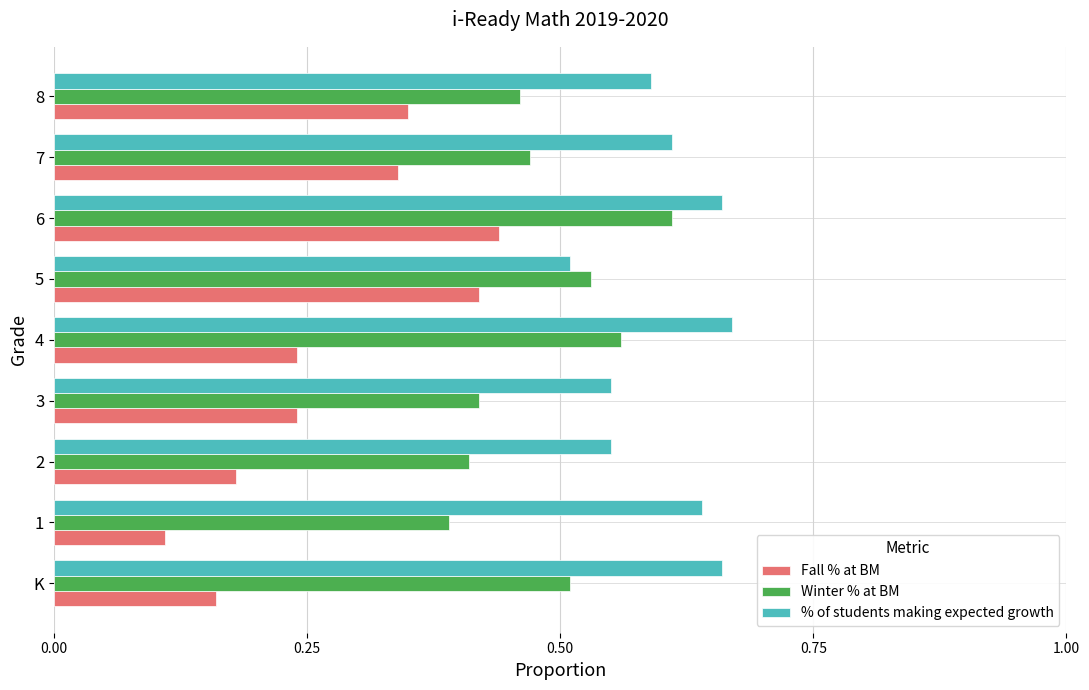

Rank the series at 7 from highest to lowest value.

% of students making expected growth, Winter % at BM, Fall % at BM